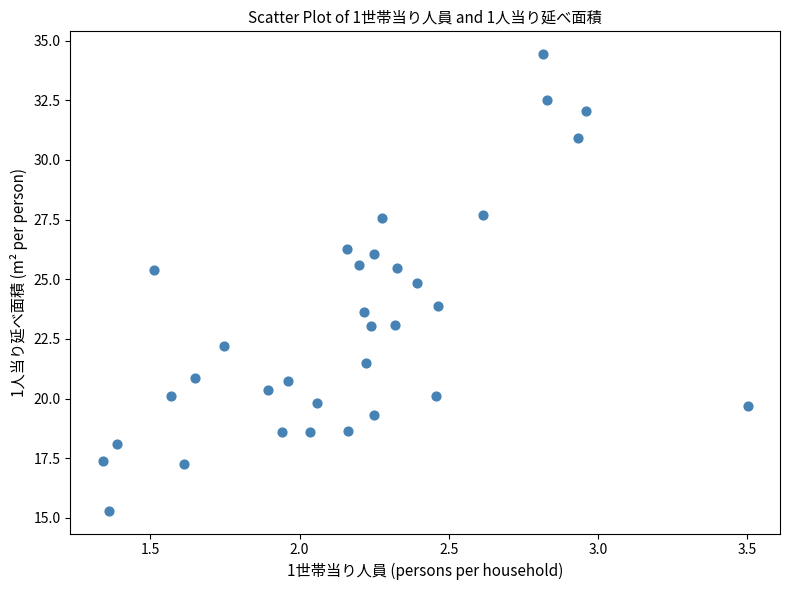

What is the range of X values (max minus min)?

2.2